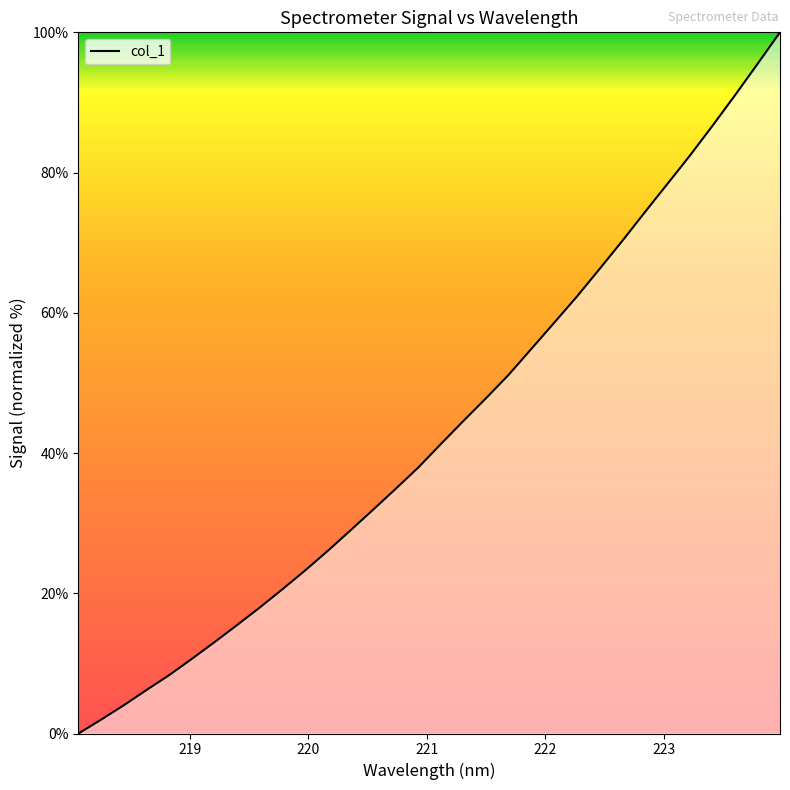

What is the greatest value displayed?

100.0